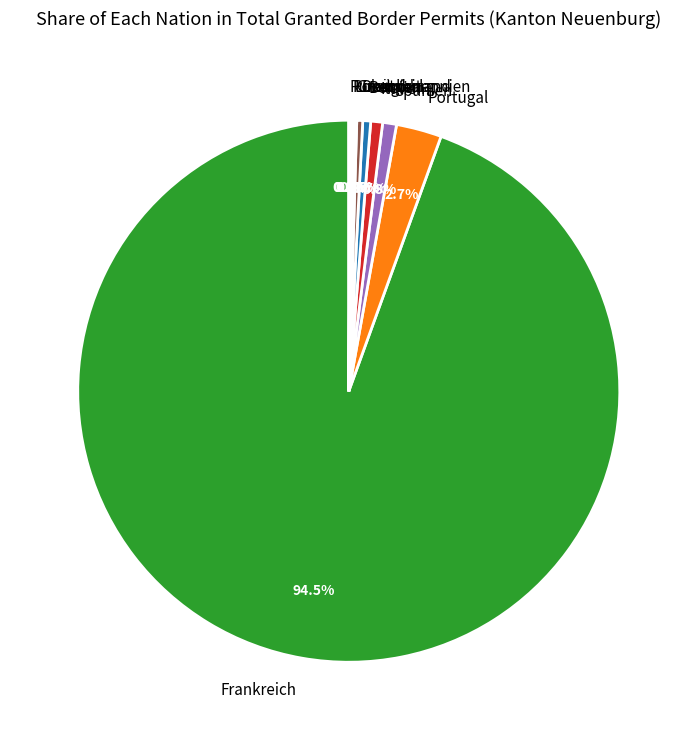

Which slice is the largest?

Frankreich